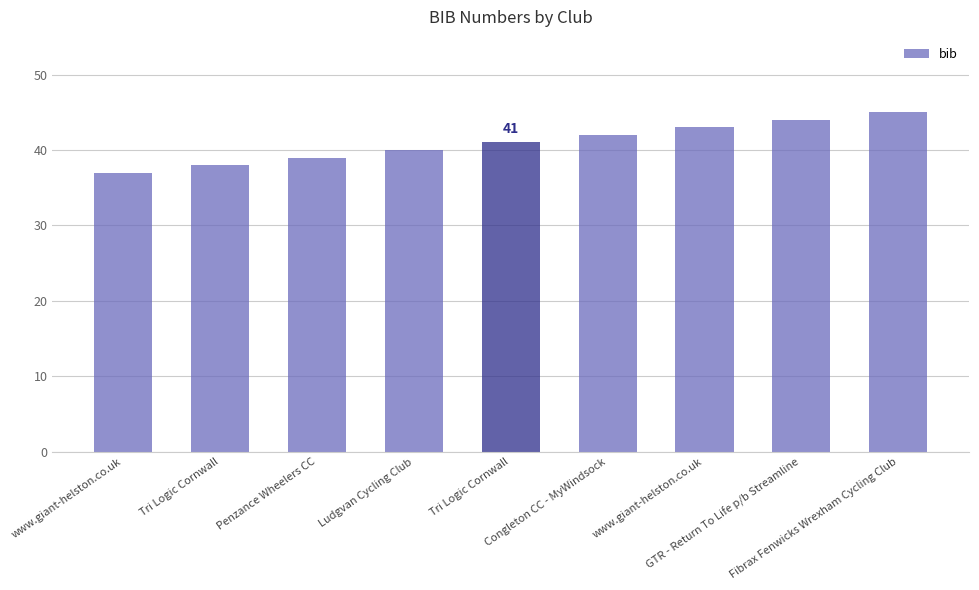

What is the difference between the values at Congleton CC - MyWindsock and Fibrax Fenwicks Wrexham Cycling Club?

3